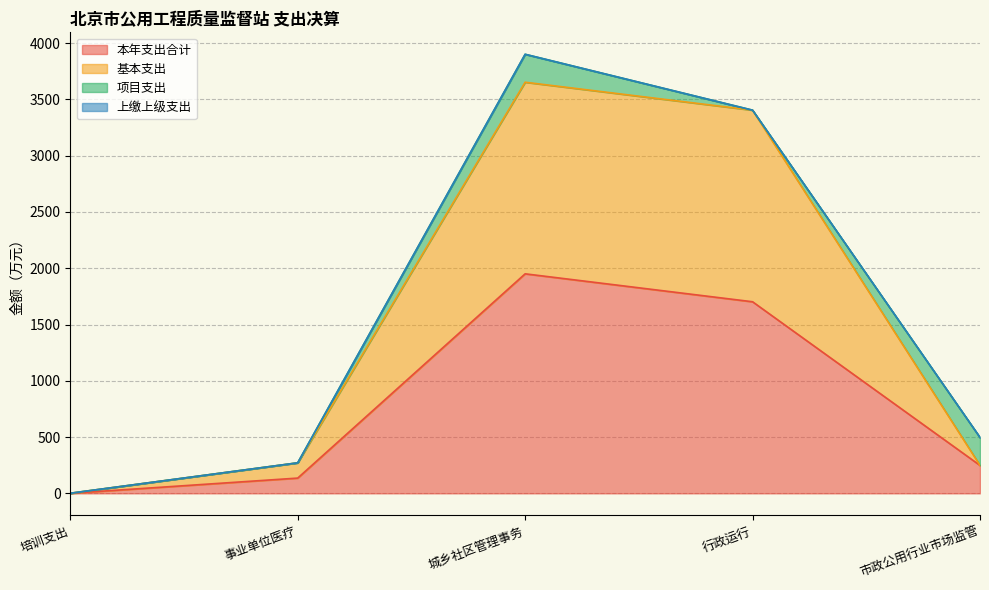

What is the spread (max minus min) of values at 培训支出?

0.5